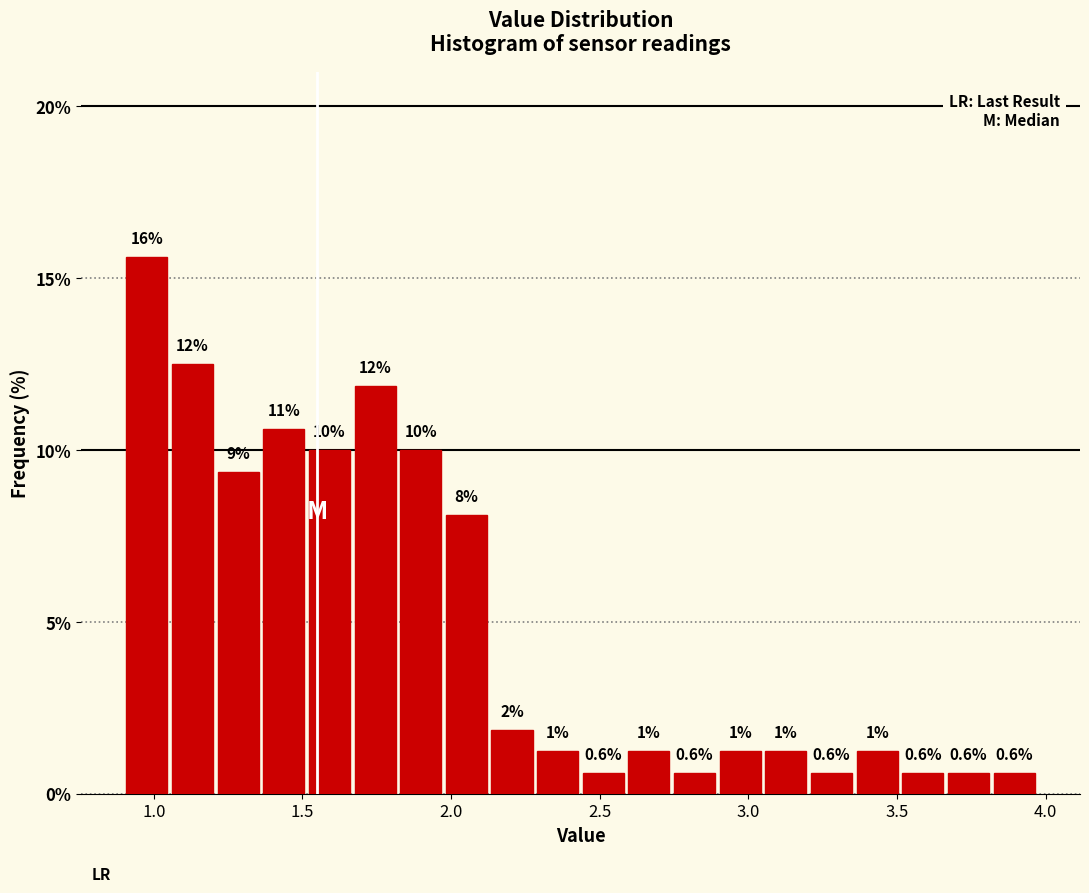

Around what value on the x-axis is the tallest bar? Give the approximate position of its centre, as read against the axis.

1.00